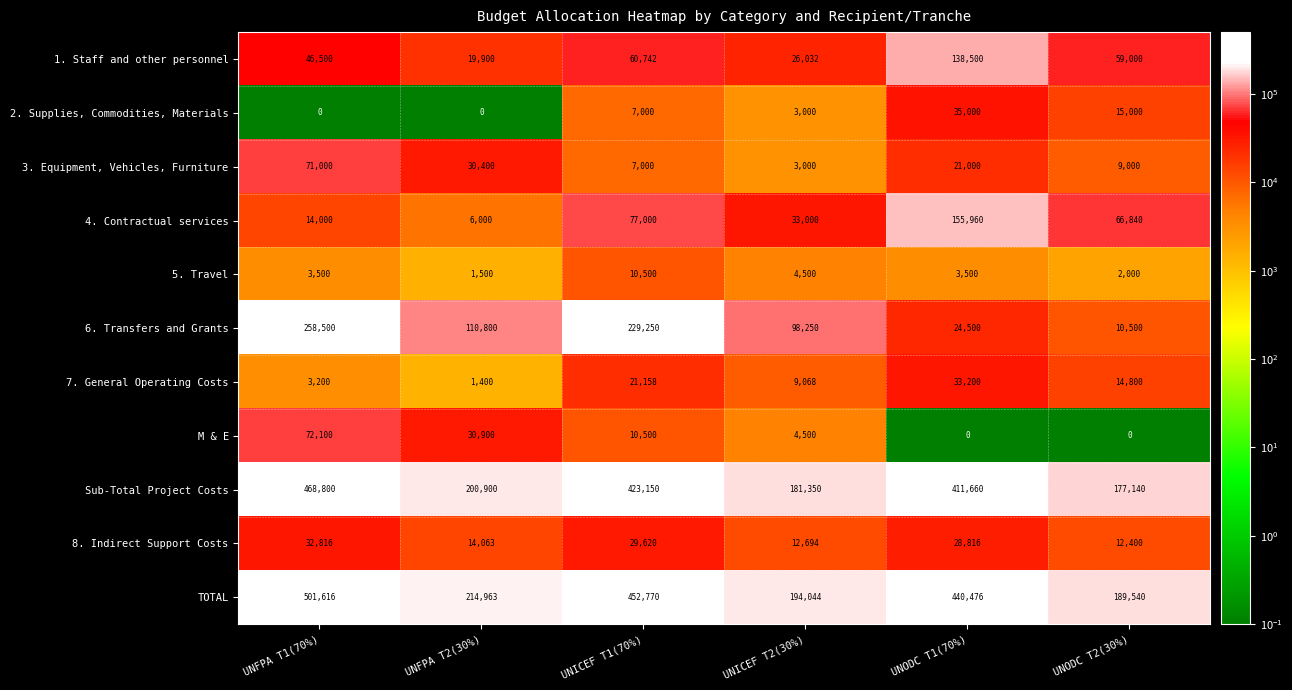

The 4. Contractual services series shows 16605 at UNICEF T2(30%). True or false?

False